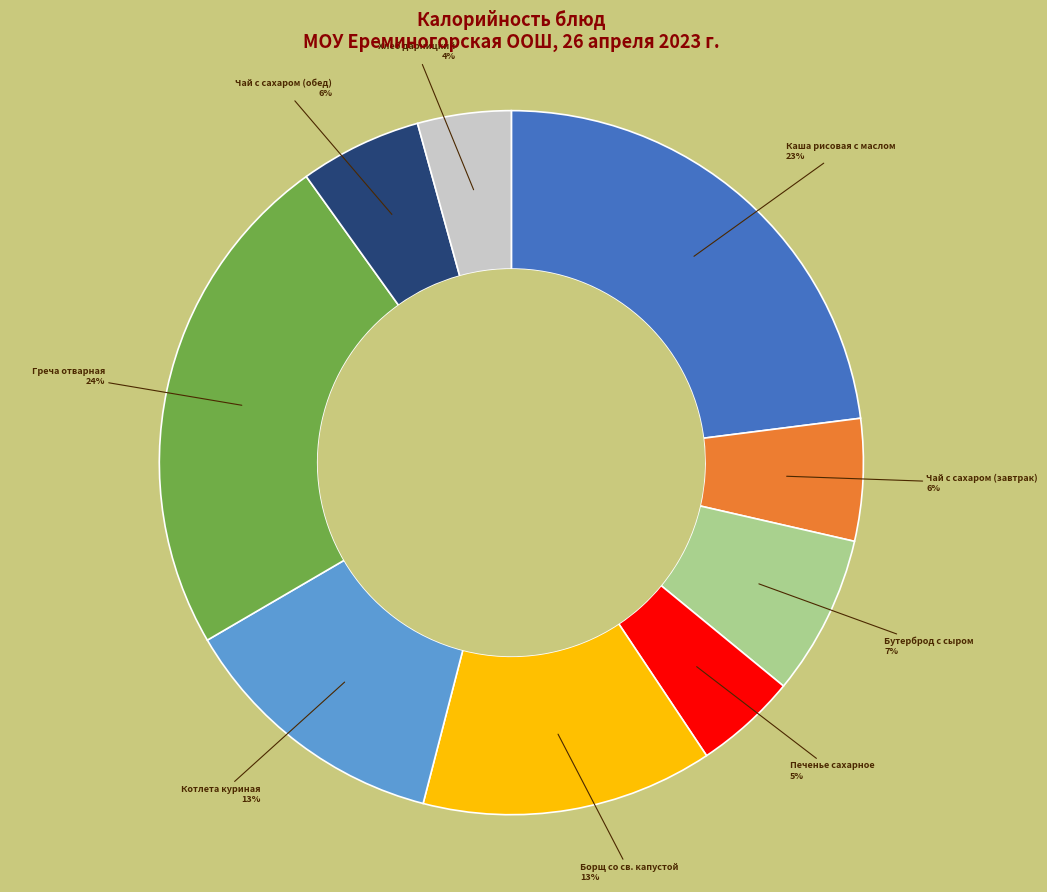

Which category has the biggest portion of the pie?

Греча отварная